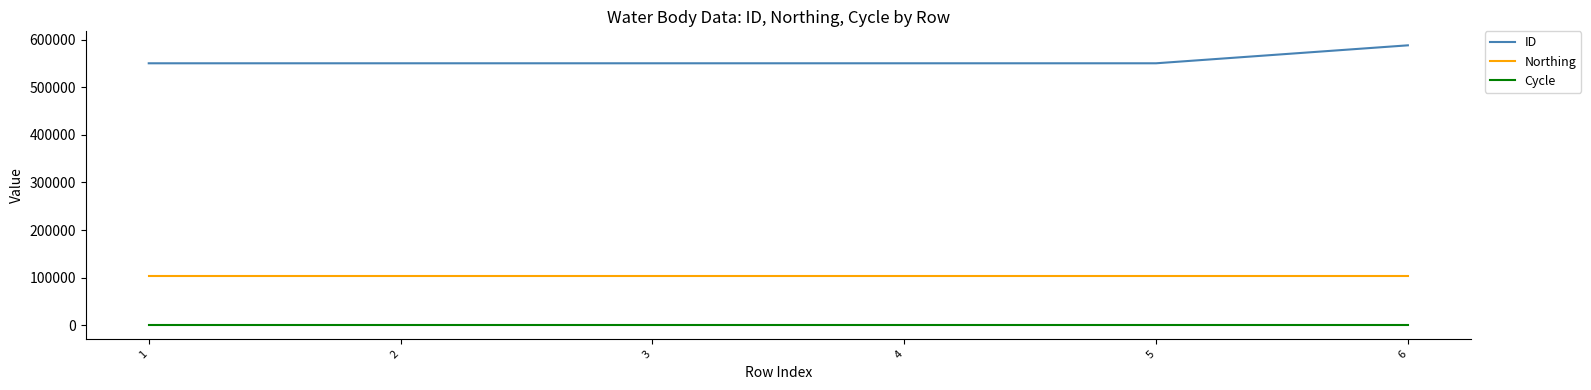

Which series has the largest range (max minus min)?

ID